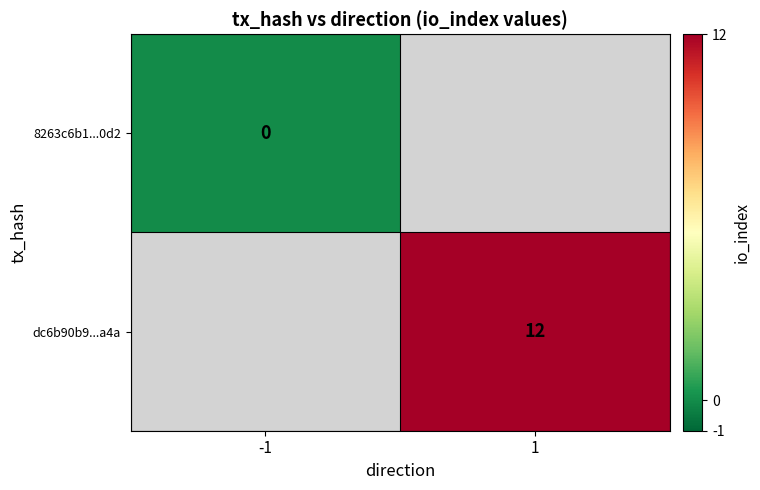

True or false: dc6b90b9...a4a has a value of 20 at 1.

False